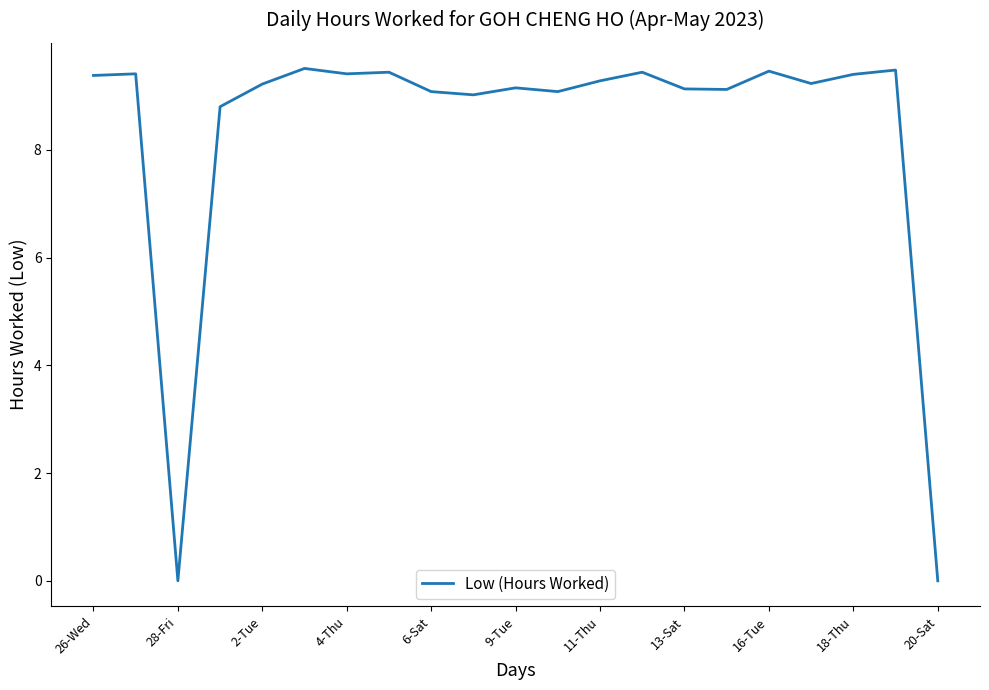

What is the difference between the maximum and minimum values?

9.5